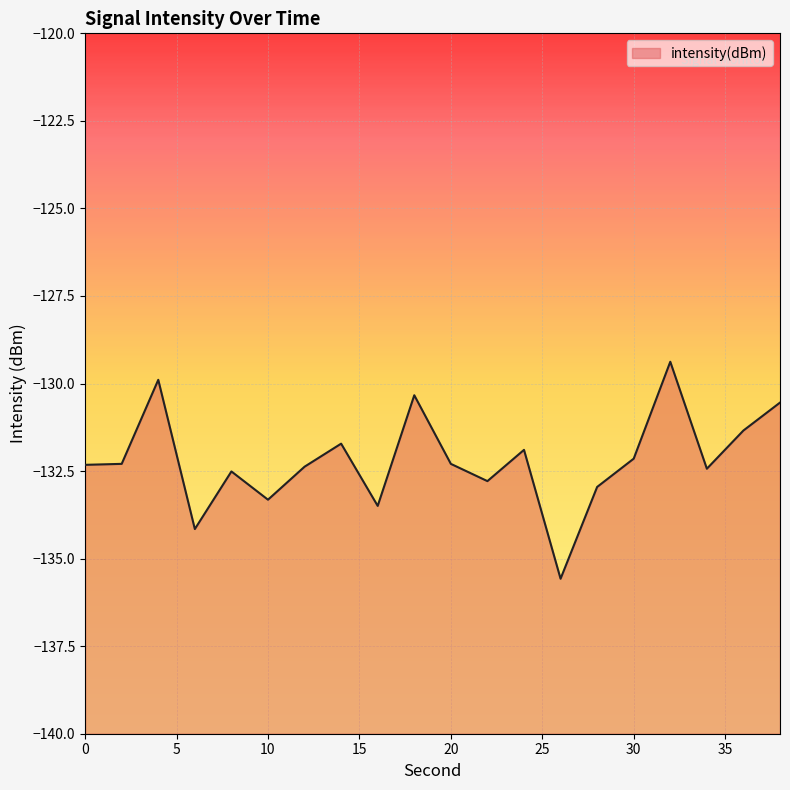

Does the chart display data point markers on the line(s)?

No